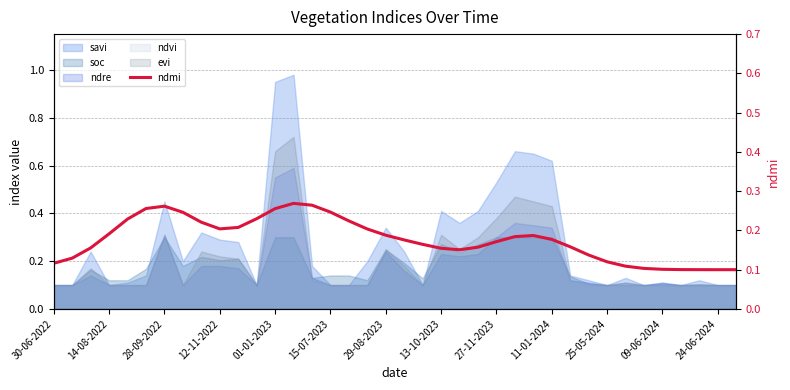

The value at 11-01-2024 is 0.2. True or false?

False